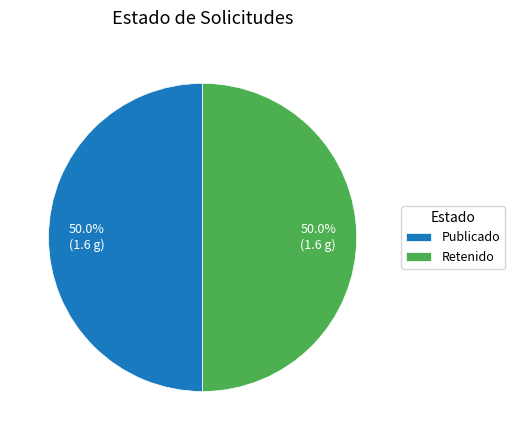

How much of the chart is everything except Publicado?

50.0%